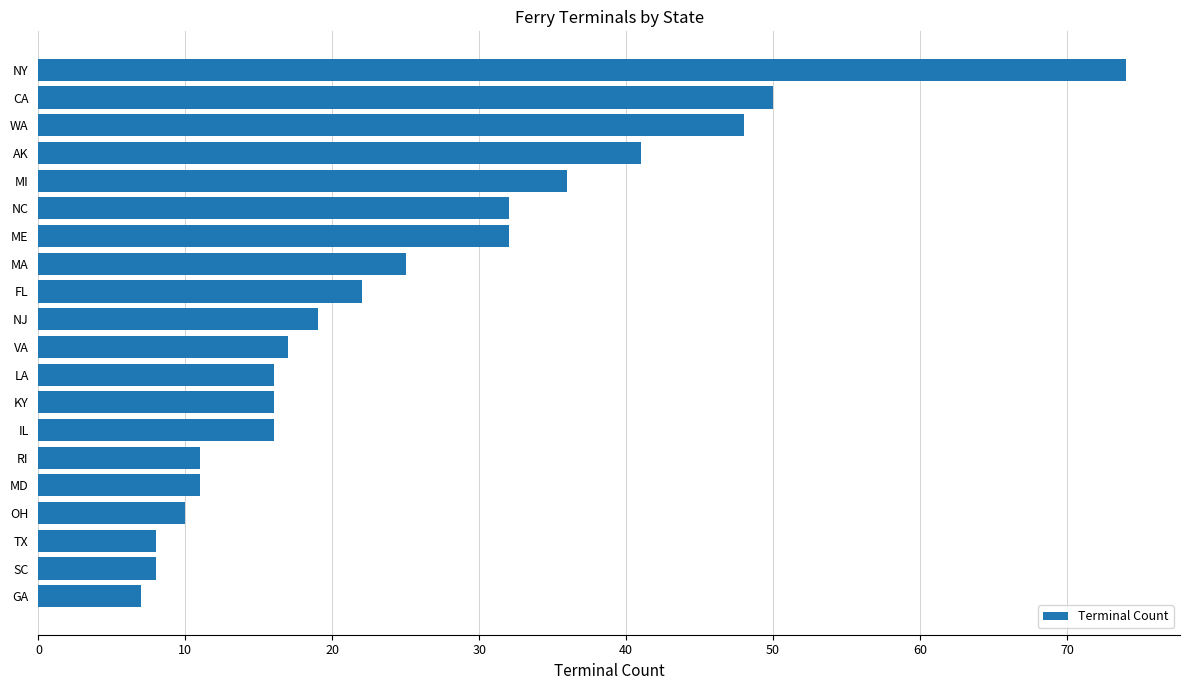

Is it true that the value at MI is 21?

False